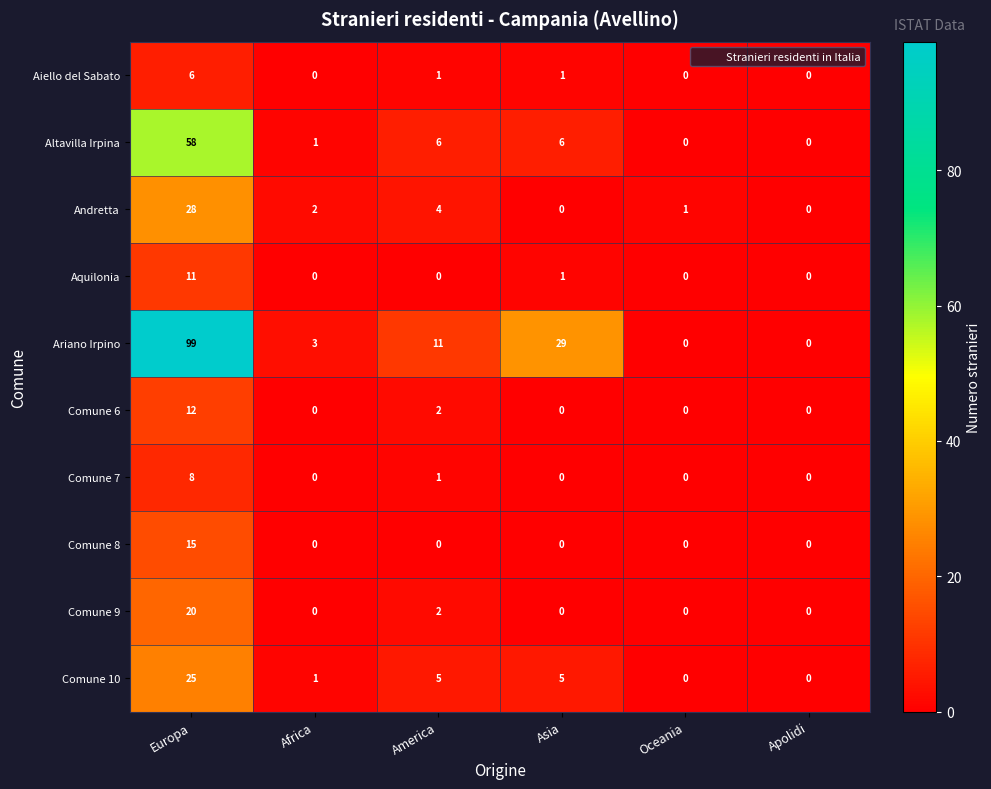

Rank the series by their maximum value, from lowest to highest.

Aiello del Sabato, Comune 7, Aquilonia, Comune 6, Comune 8, Comune 9, Comune 10, Andretta, Altavilla Irpina, Ariano Irpino